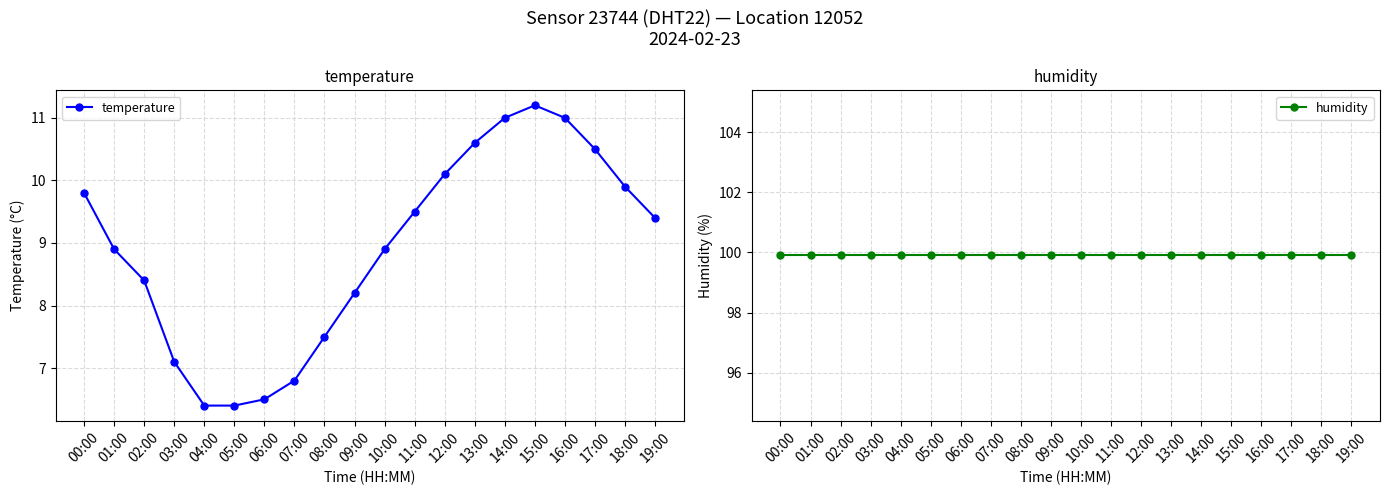

Reading right to left, what are all the values shown in this chart?

temperature: 19:00=9.4	18:00=9.9	17:00=10.5	16:00=11.0	15:00=11.2	14:00=11.0	13:00=10.6	12:00=10.1	11:00=9.5	10:00=8.9	09:00=8.2	08:00=7.5	07:00=6.8	06:00=6.5	05:00=6.4	04:00=6.4	03:00=7.1	02:00=8.4	01:00=8.9	00:00=9.8
humidity: 19:00=99.9	18:00=99.9	17:00=99.9	16:00=99.9	15:00=99.9	14:00=99.9	13:00=99.9	12:00=99.9	11:00=99.9	10:00=99.9	09:00=99.9	08:00=99.9	07:00=99.9	06:00=99.9	05:00=99.9	04:00=99.9	03:00=99.9	02:00=99.9	01:00=99.9	00:00=99.9